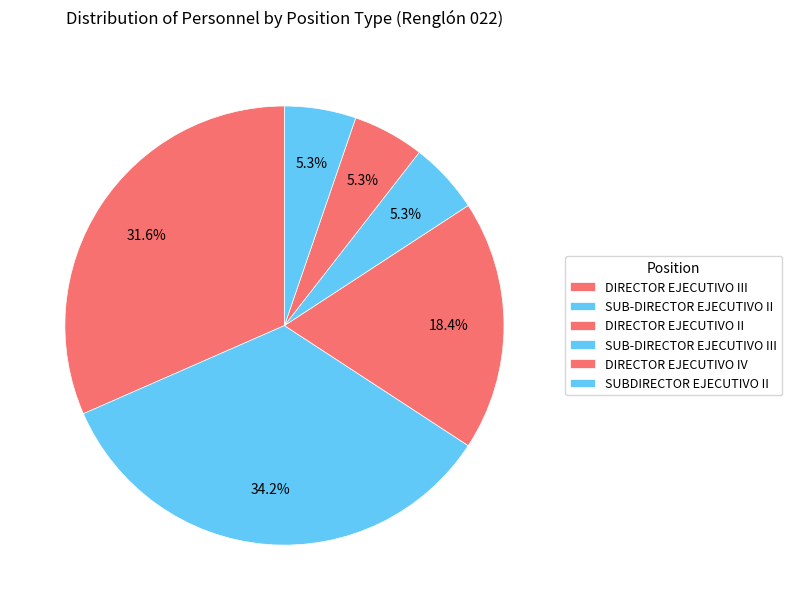

To the nearest percent, what percentage of the pie is DIRECTOR EJECUTIVO II?

18%